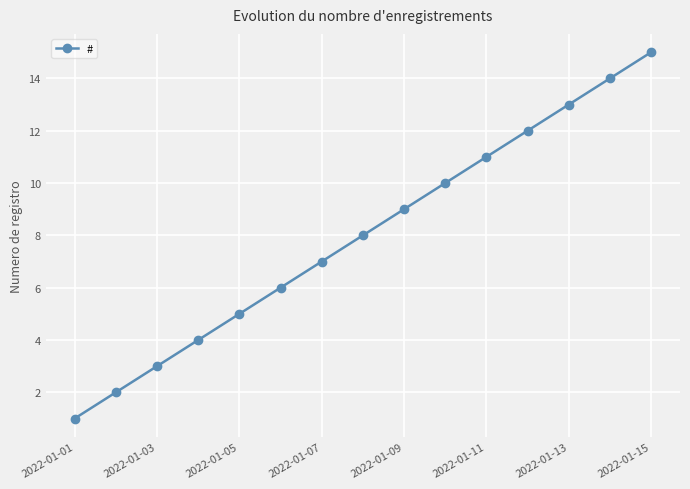

What is the value of the 2nd point from the left?

2